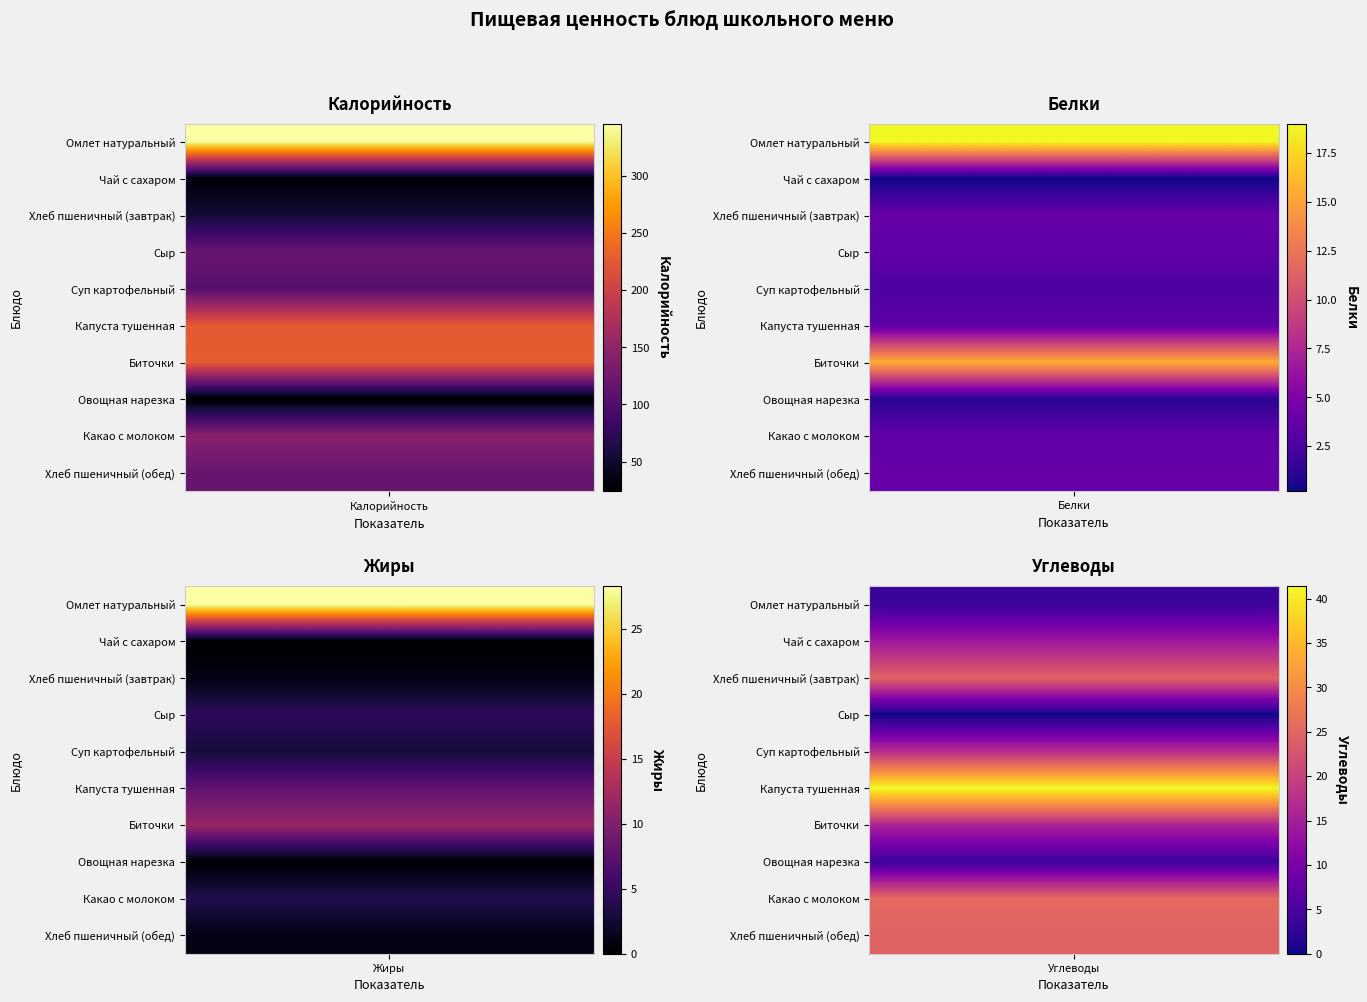

Reading left to right, transcribe all the data shown in this chart.

Омлет натуральный: 345.9	19.0	28.3	3.5
Чай с сахаром: 28.0	0.2	0.0	14.0
Хлеб пшеничный (завтрак): 54.6	3.8	1.0	24.6
Сыр: 117.5	3.5	4.4	0.0
Суп картофельный: 104.8	2.7	2.8	17.1
Капуста тушенная: 225.5	3.3	7.8	41.4
Биточки: 228.8	15.6	11.6	15.7
Овощная нарезка: 24.0	1.1	0.2	3.8
Какао с молоком: 145.2	3.5	3.7	25.5
Хлеб пшеничный (обед): 117.5	3.8	1.0	24.6